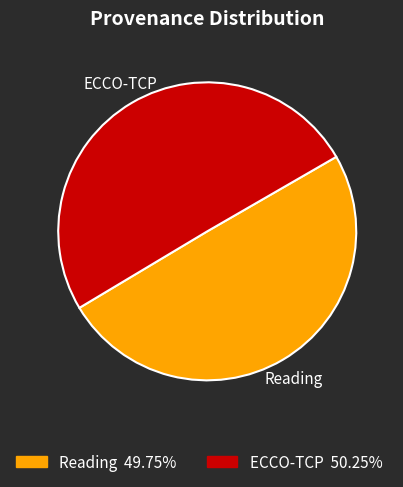

Is the sum of Reading and ECCO-TCP greater than half?

Yes